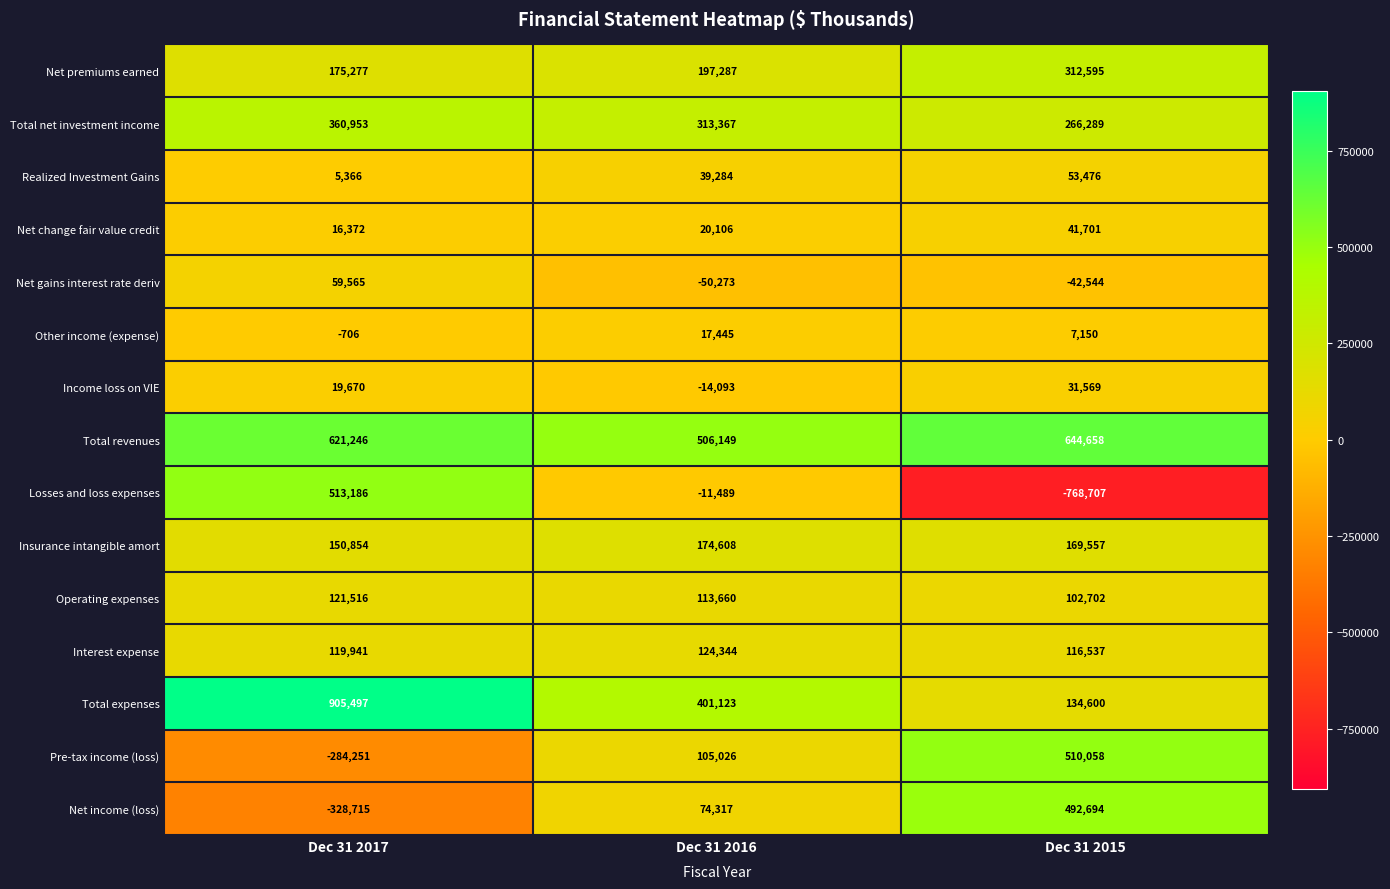

At which category is the sum across all series the highest?

Dec 31 2017